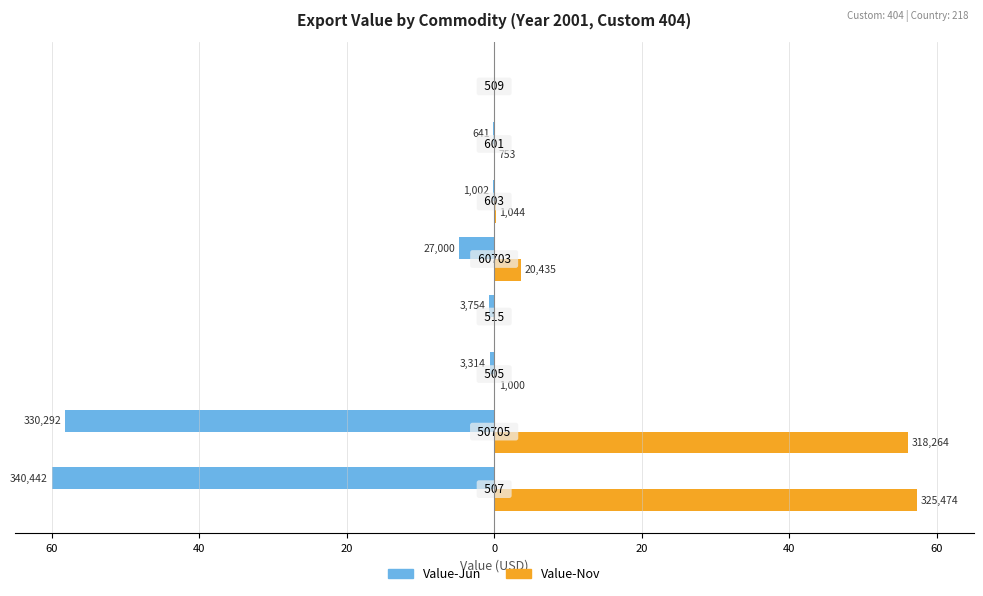

What are all the series names shown in the legend?

Value-Jun, Value-Nov